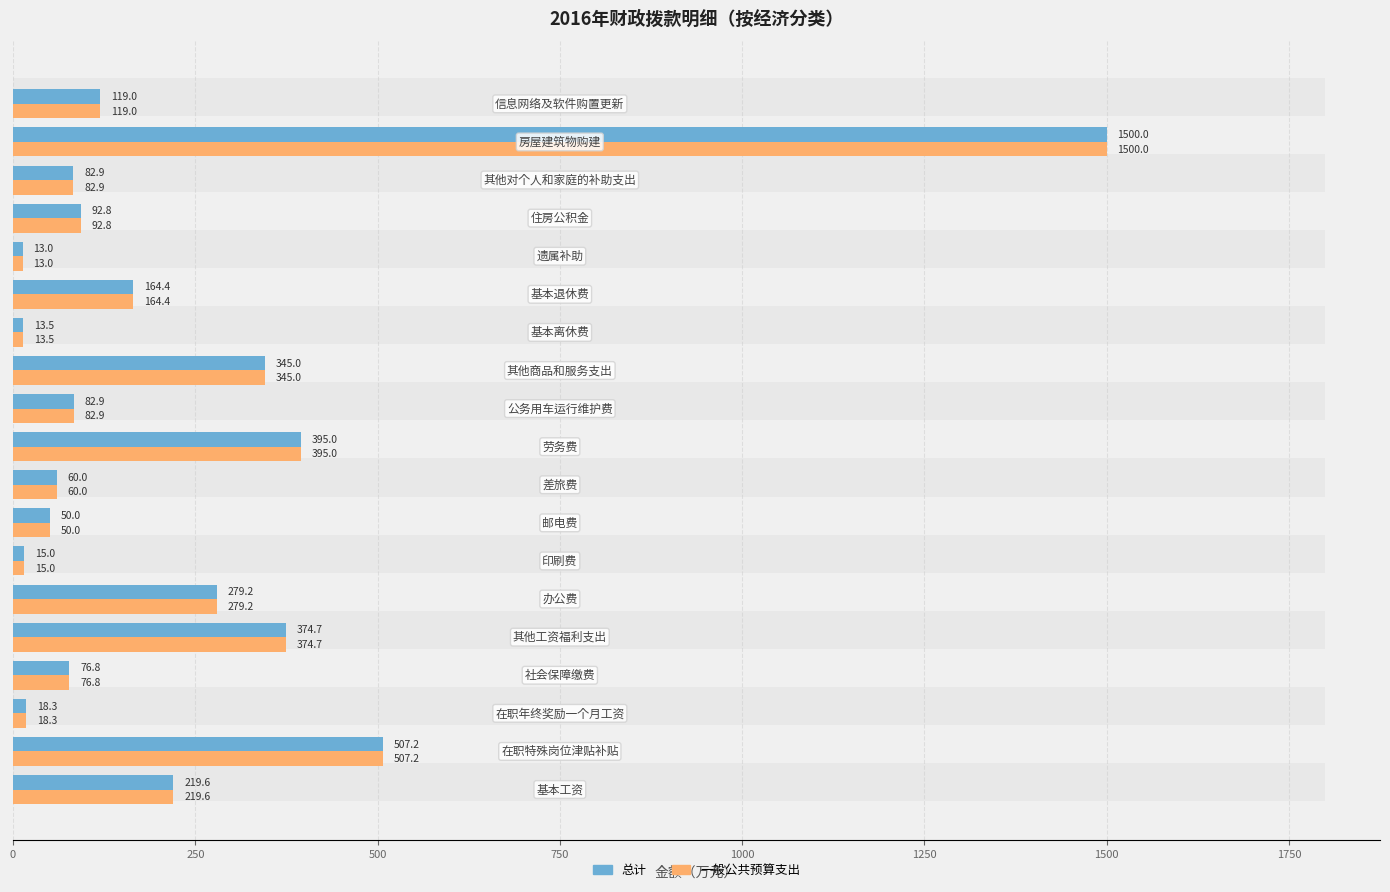

What is the value of the 总计 bar at the 9th from the left?

60.0